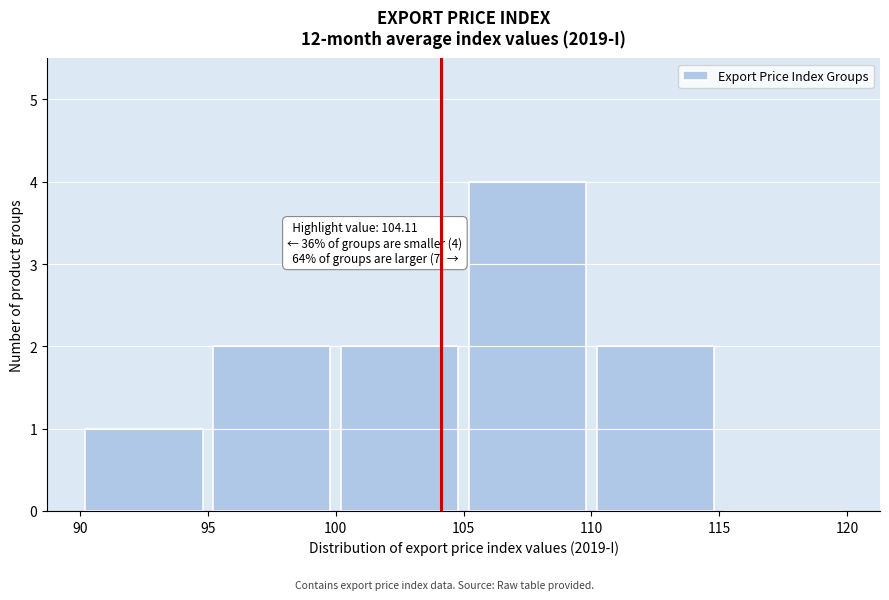

Over which range of the x-axis is the bar tallest?

105 to 110